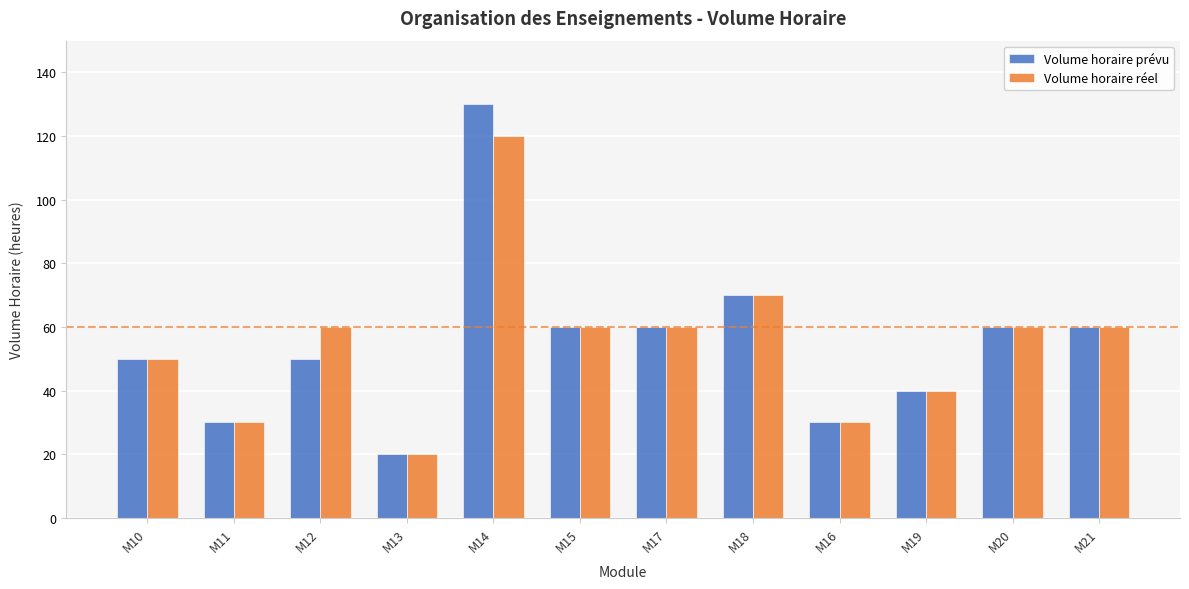

What is the sum of all Volume horaire prévu values?

660